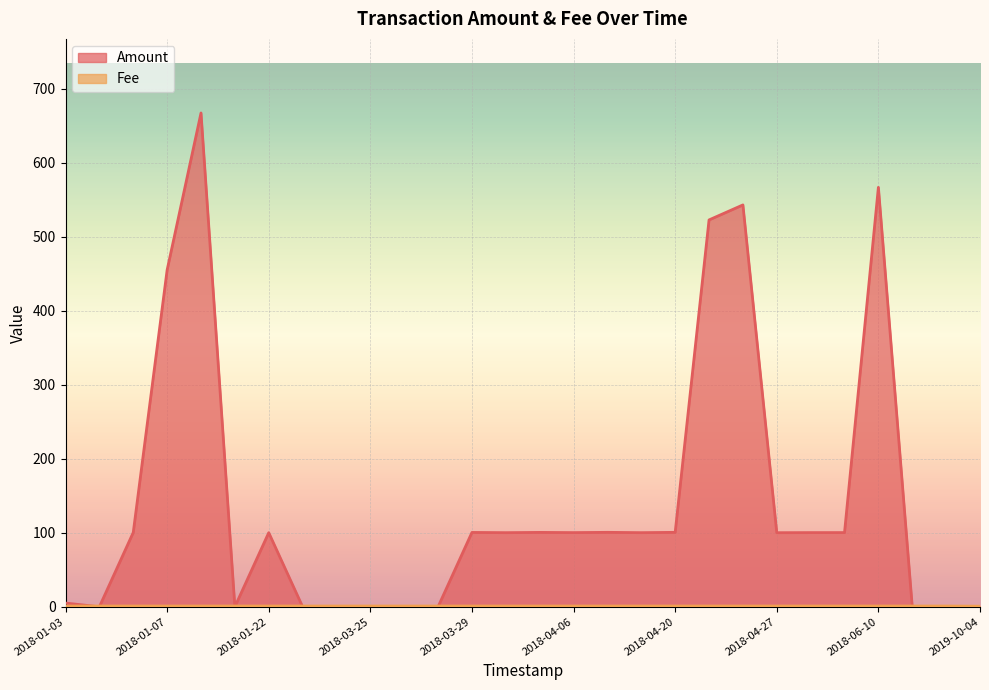

At which label is Amount closest to 333?

2018-01-07